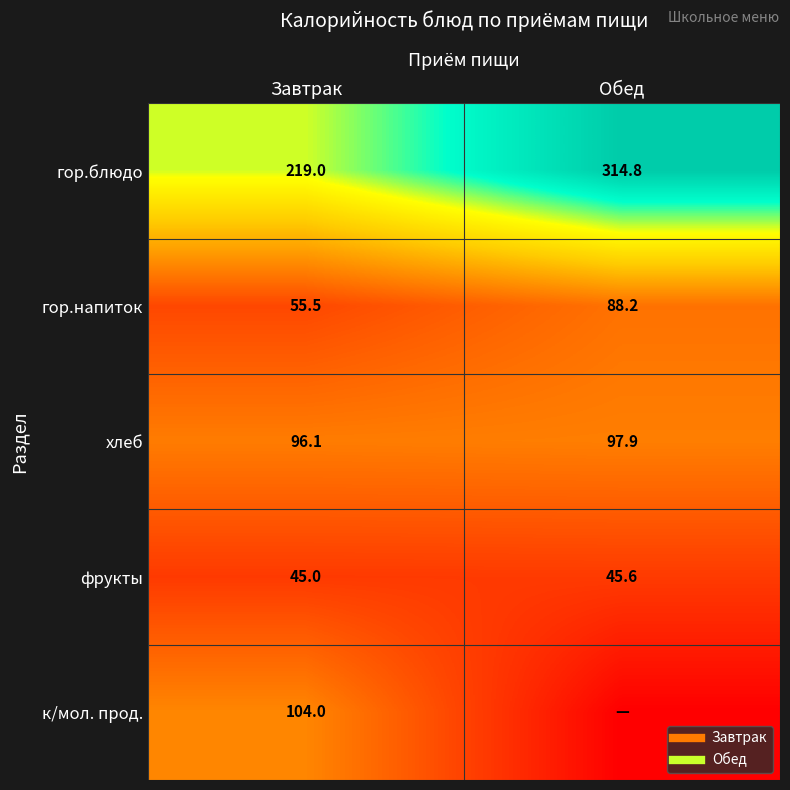

Which has a higher value, Завтрак or Обед?

Обед